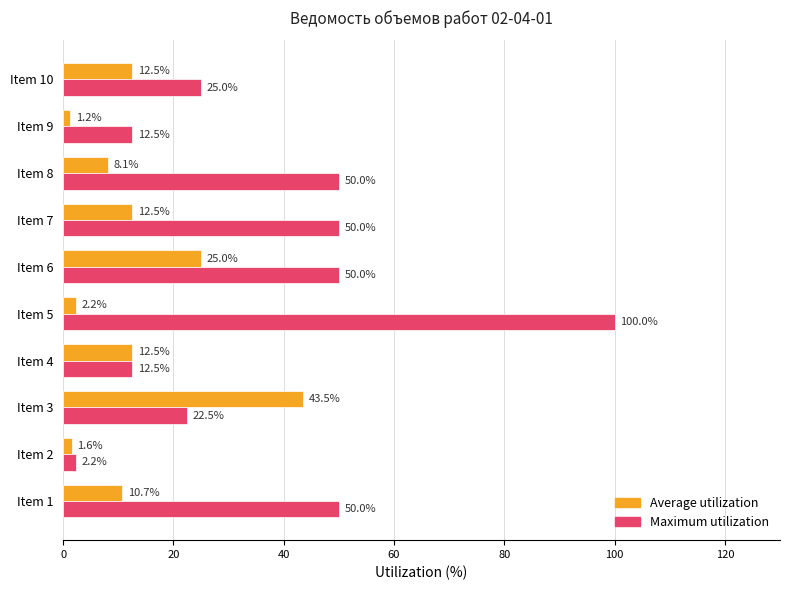

What is the total value across all series at Item 3?

66.0